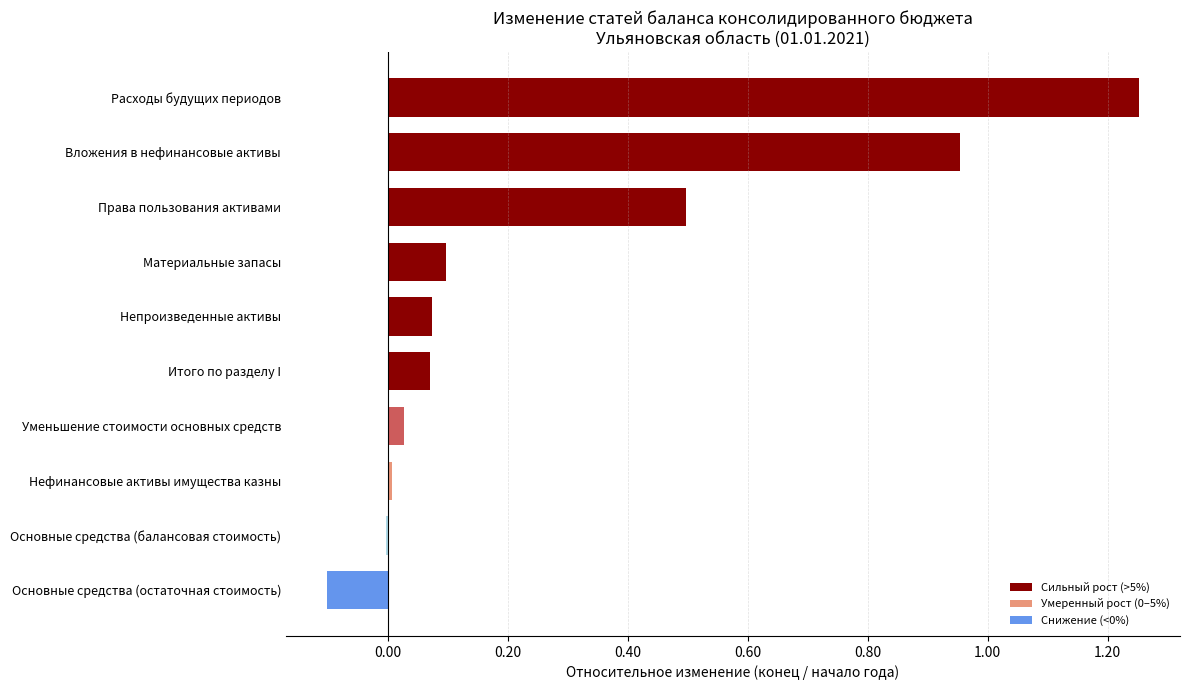

Between Расходы будущих периодов and Непроизведенные активы, which is larger?

Расходы будущих периодов